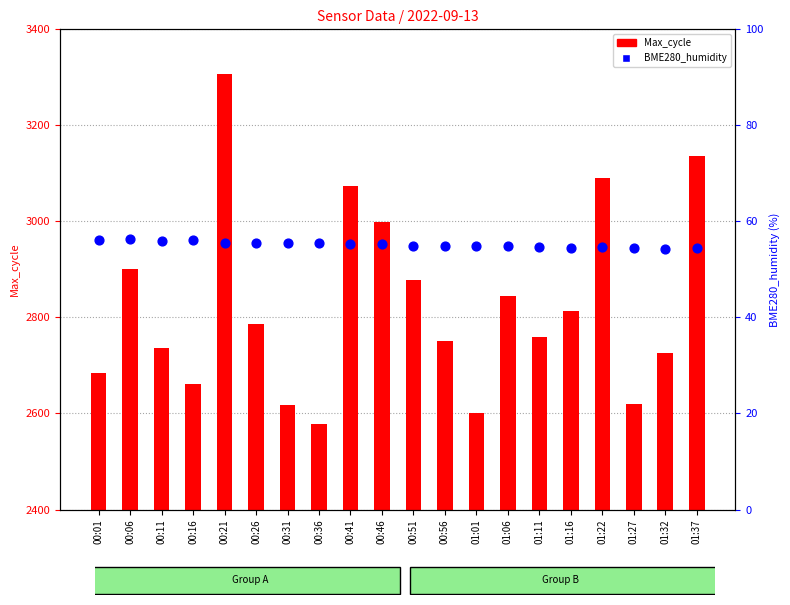

Which series reaches the minimum Y coordinate?

BME280_humidity